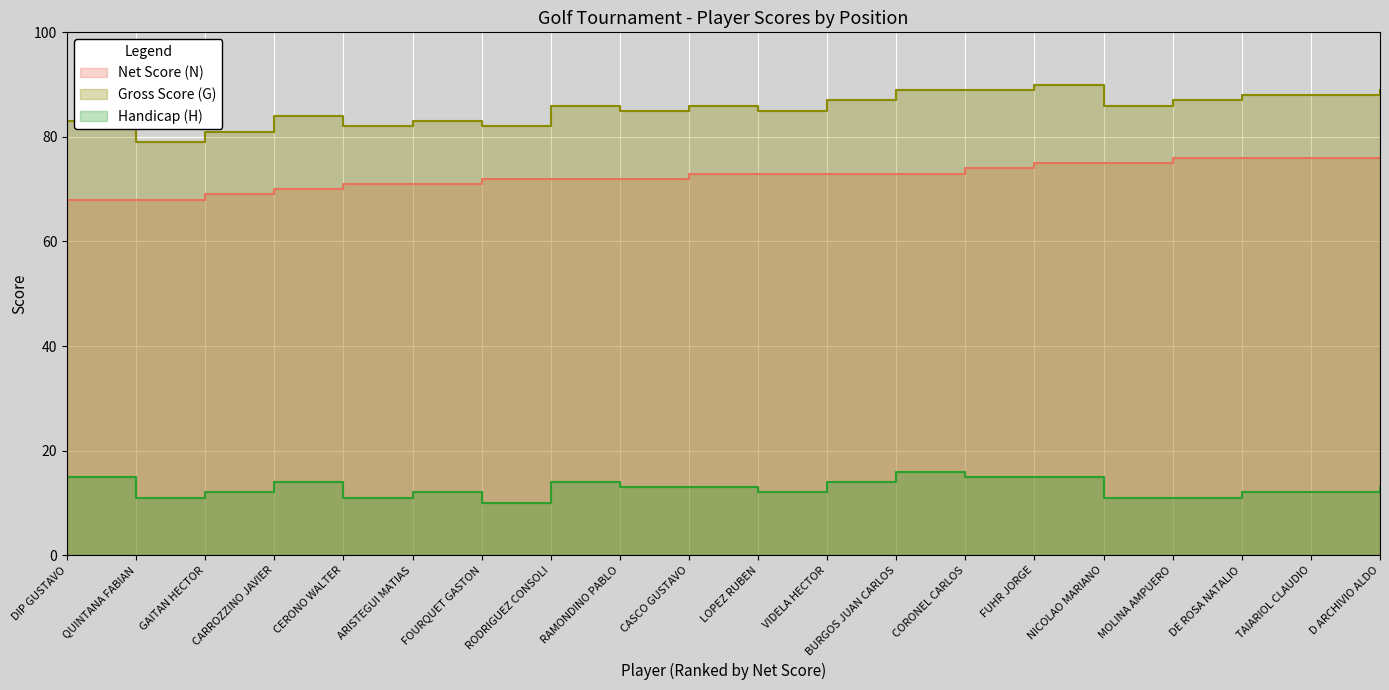

True or false: Gross Score (G) has more than 2 points higher than both neighbors.

True